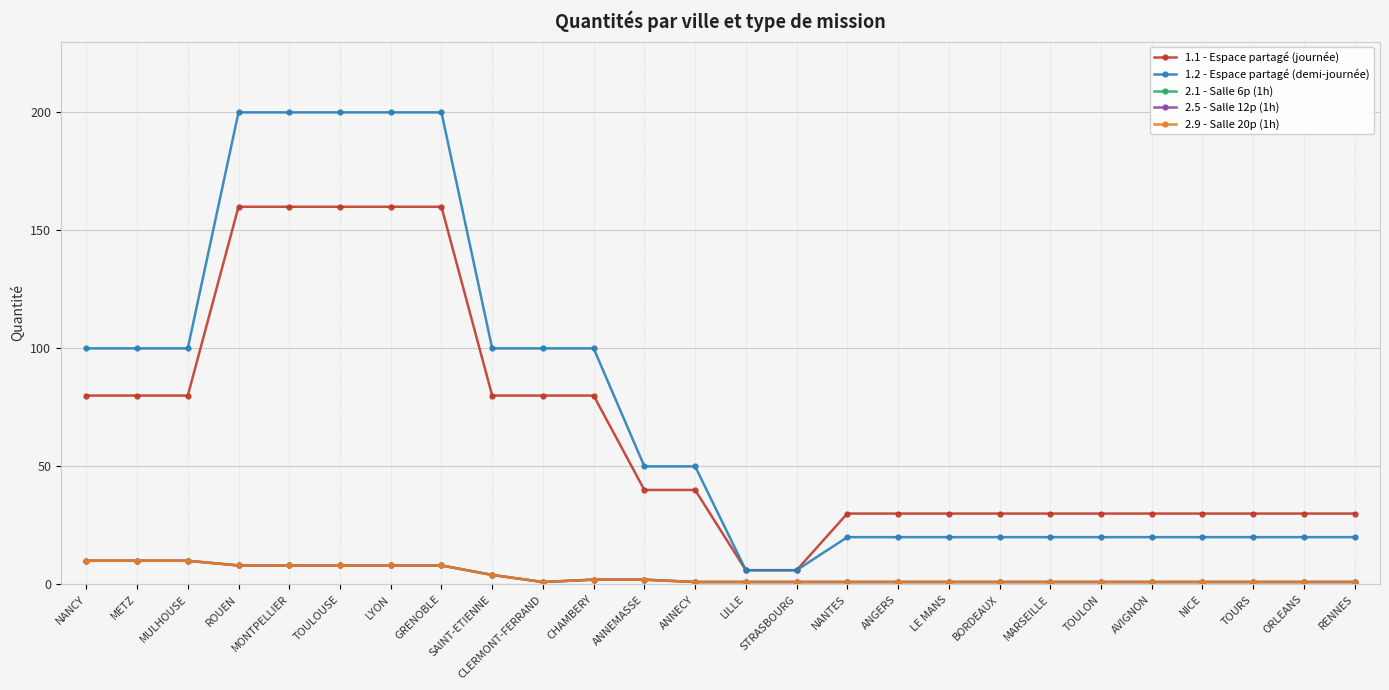

What is the spread (max minus min) of values at ANNEMASSE?

48